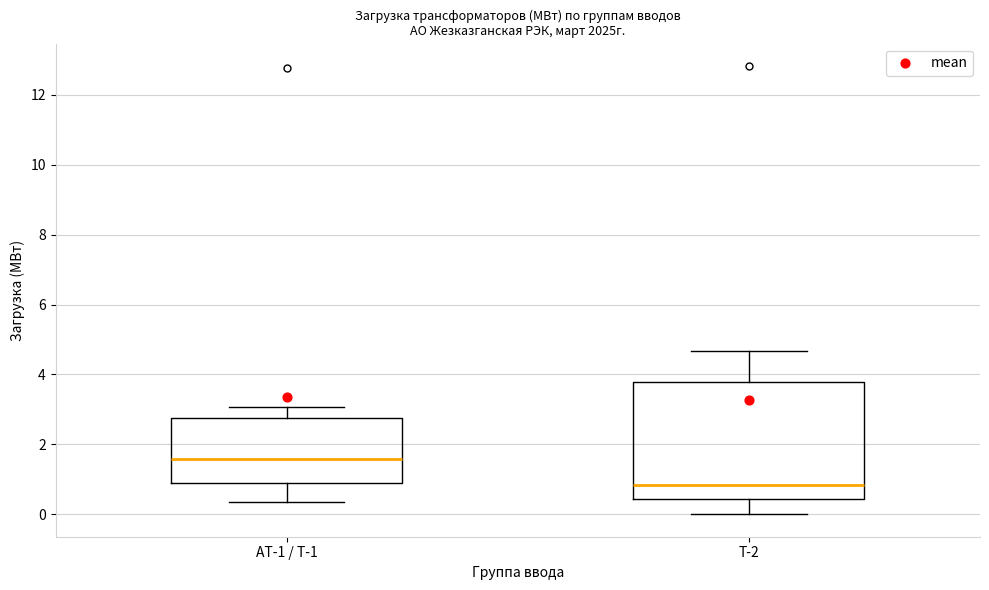

Reading left to right, transcribe this box plot: for each box, give where its median line is, the range the box spans, and where its two whiskers end, as read against the y-axis. The values are not printed on the chart, so give them approximately, as read against the axis.

АТ-1 / Т-1: median 1.6, box 0.8 to 2.8, whiskers 0.4 to 3.0
Т-2: median 0.8, box 0.4 to 3.8, whiskers 0.0 to 4.6